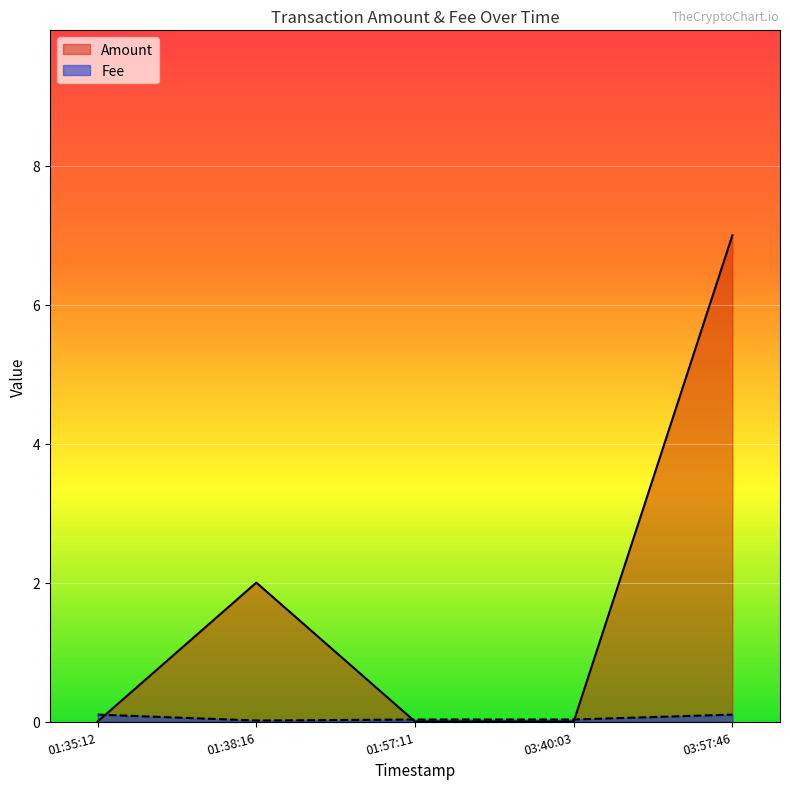

Between 01:38:16 and 03:40:03, which series saw the biggest shift?

Amount